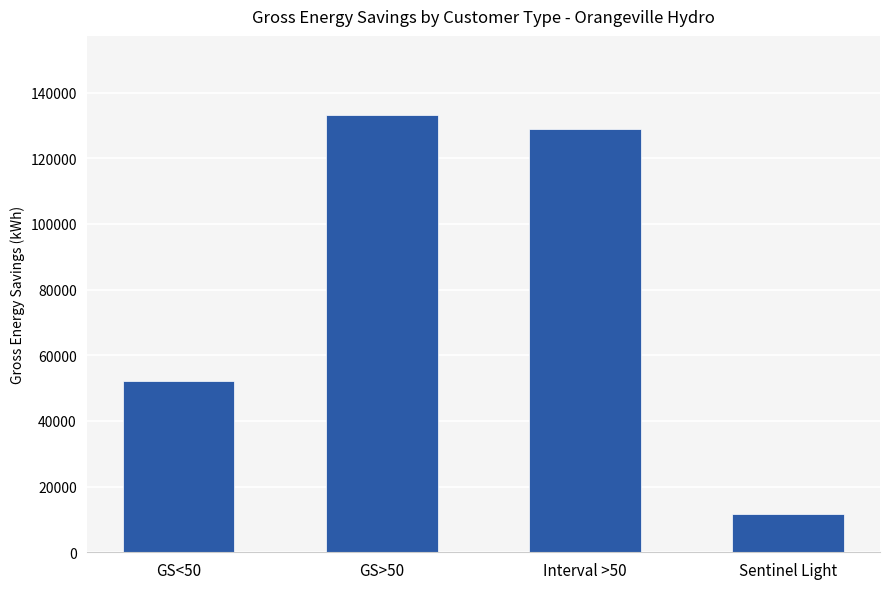

What is the greatest value displayed?

133284.8